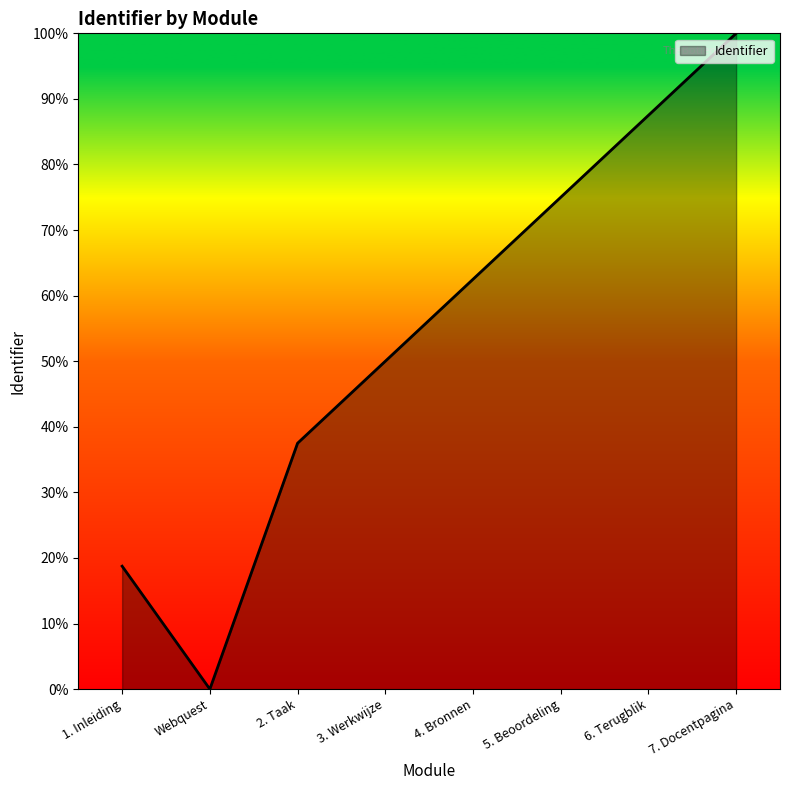

True or false: there are more than 1 points higher than both neighbors.

False